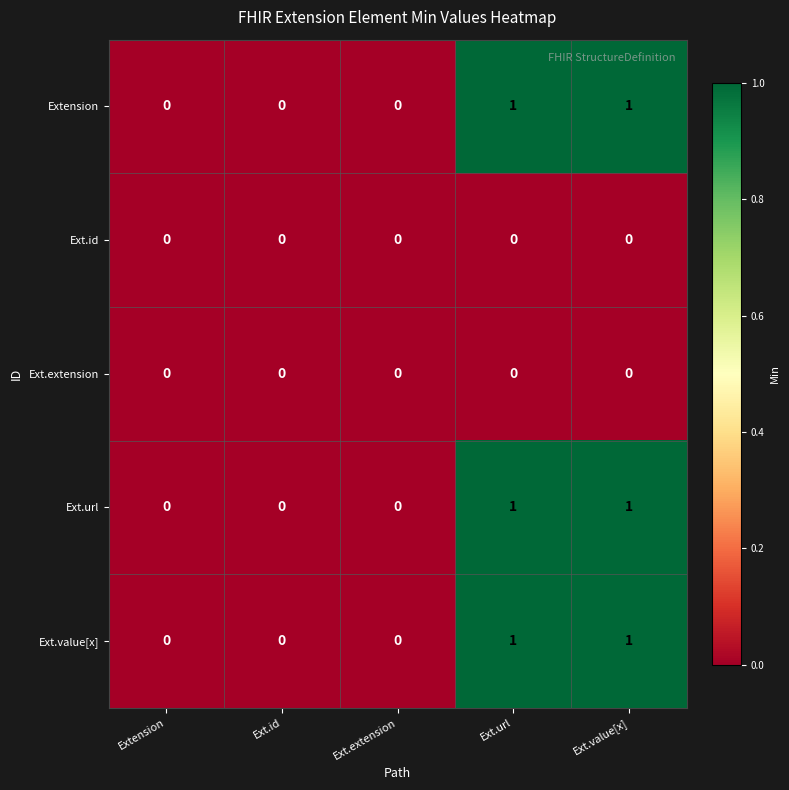

The value of Extension at Ext.id is 0. True or false?

True